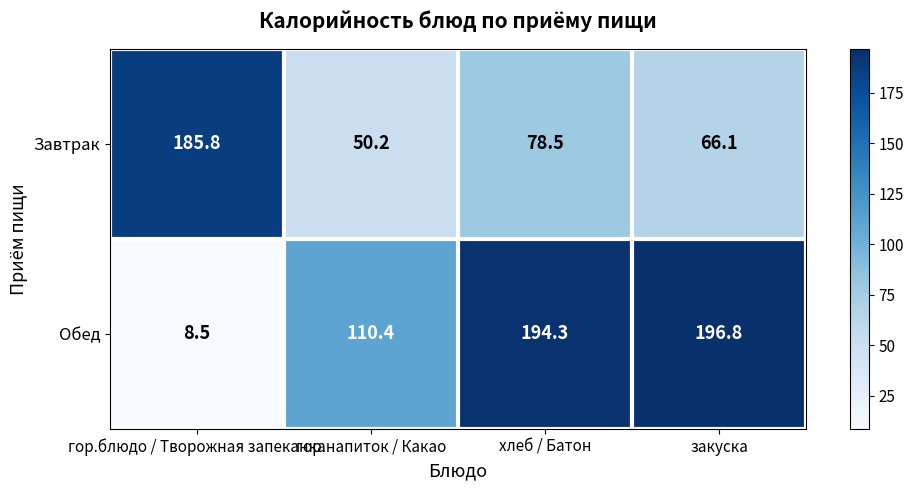

Which series has the largest total across all categories?

Обед